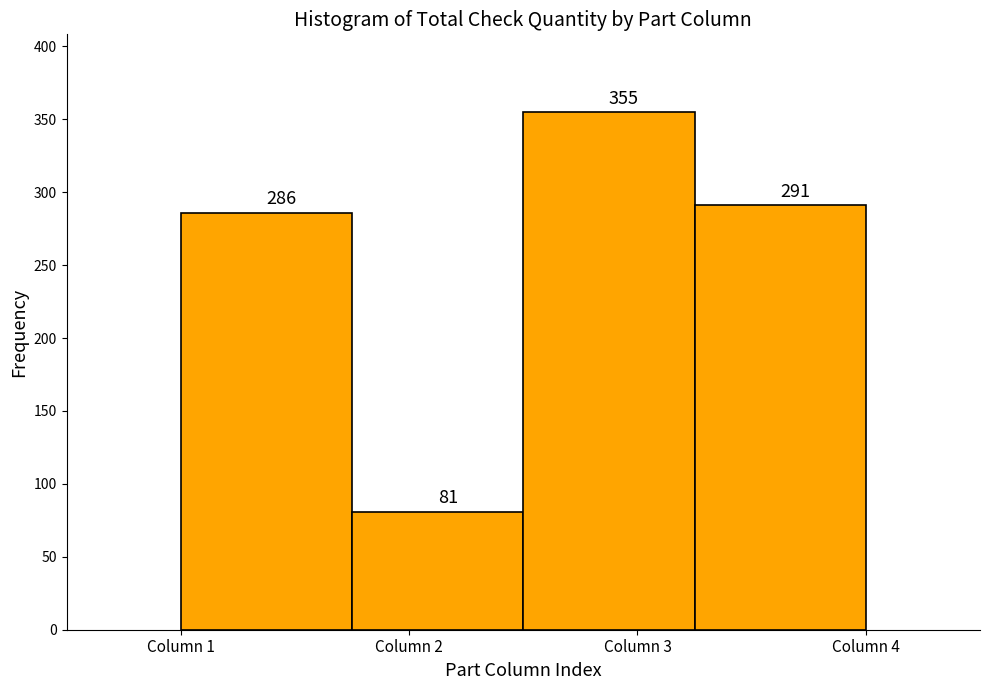

Reading left to right, list every bar in this chart as the range it spans on the x-axis followed by its height. The bar edges are not printed on the chart, so give them approximately, as read against the axis.

1.00 to 1.75: 286
1.75 to 2.50: 81
2.50 to 3.25: 355
3.25 to 4.00: 291